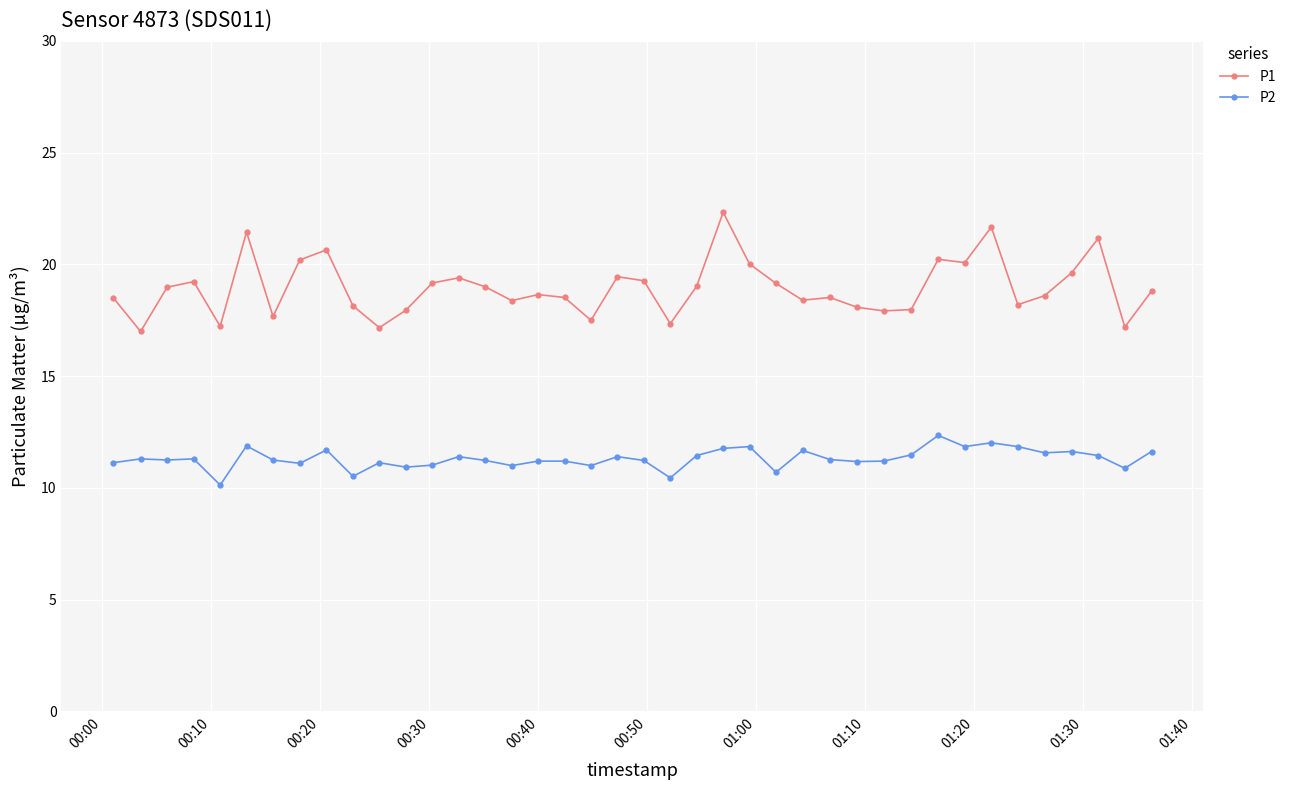

What is the difference between the second highest and minimum values in the P2 series?

1.9